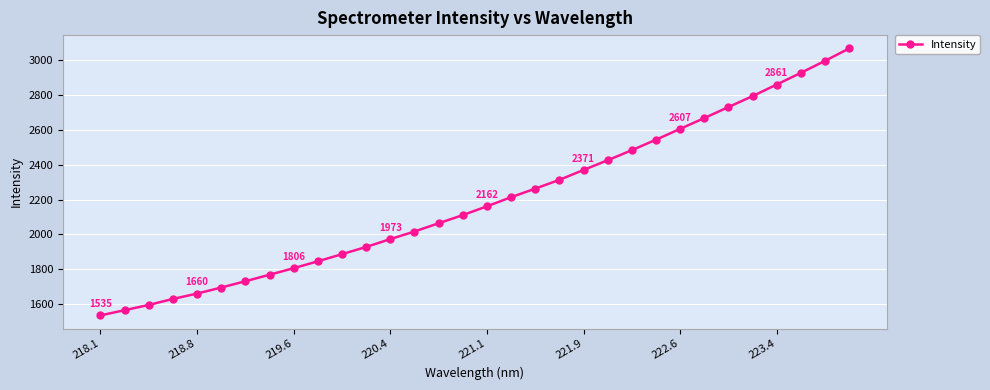

True or false: there are more than 2 points higher than both neighbors.

False